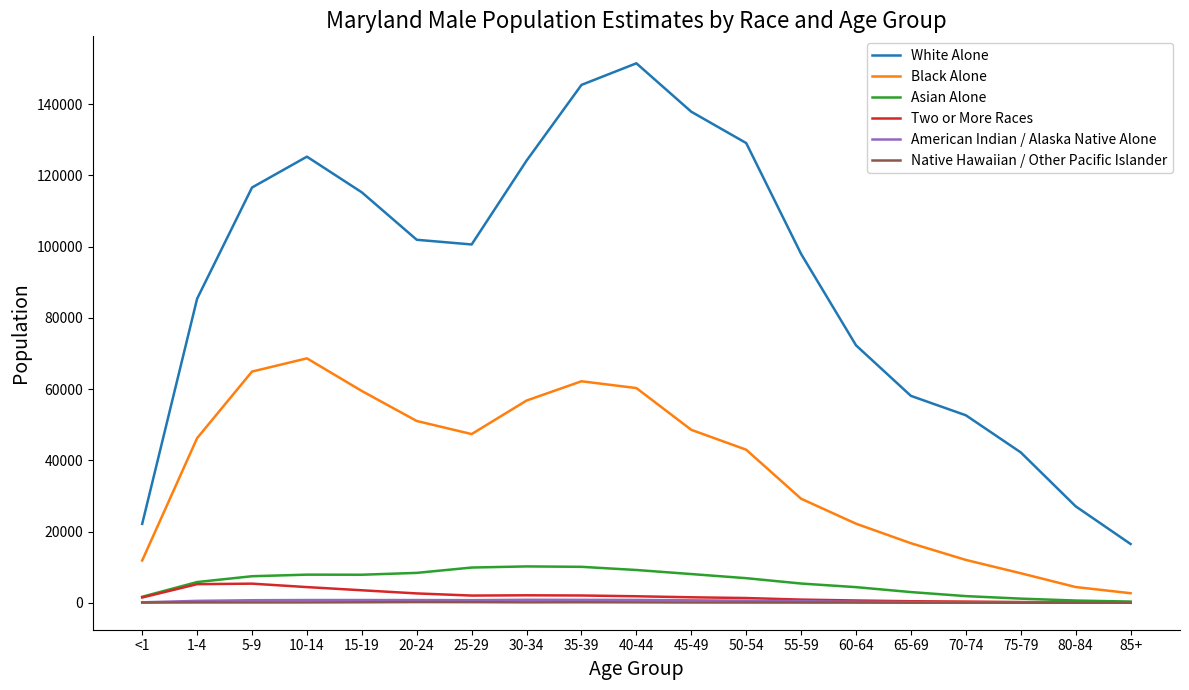

What is the total value across all series at 25-29?

160781